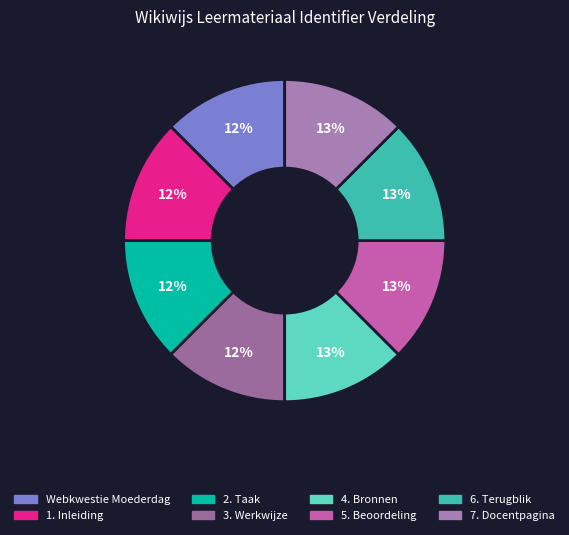

Is the sum of 1. Inleiding and 6. Terugblik greater than half?

No